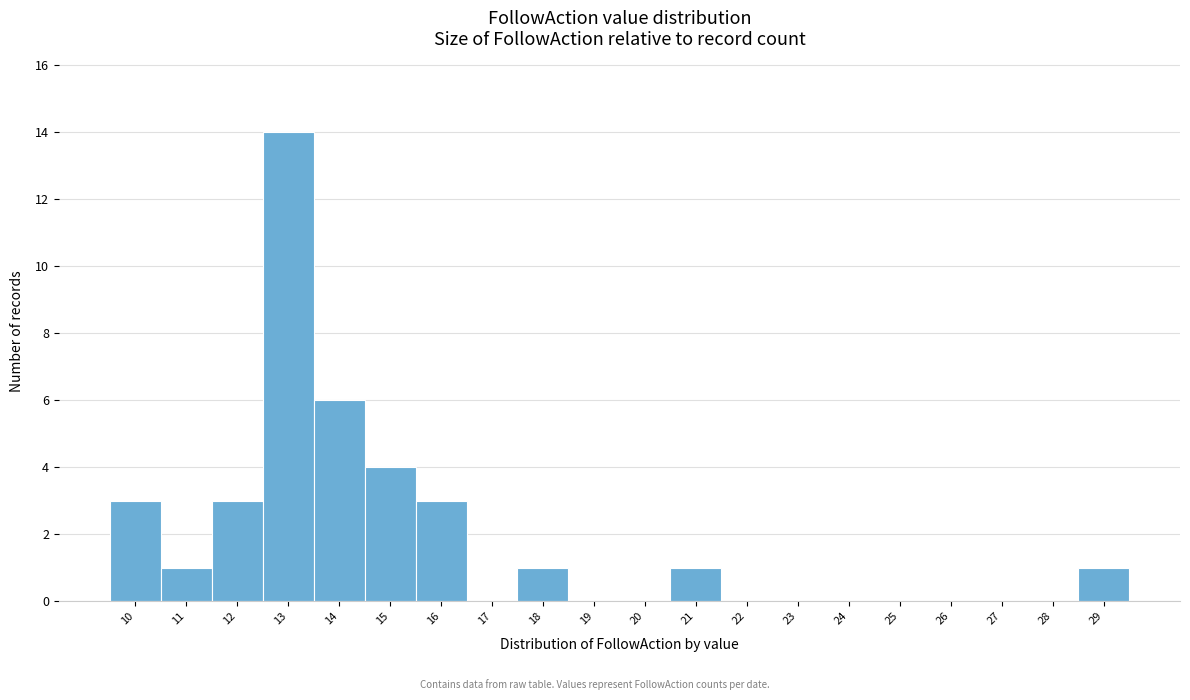

Over which range of the x-axis is the bar tallest?

12.5 to 13.5